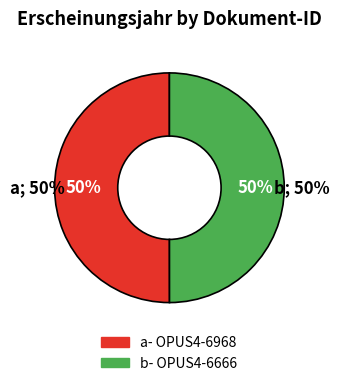

Between OPUS4-6968 and OPUS4-6666, which is larger?

OPUS4-6968